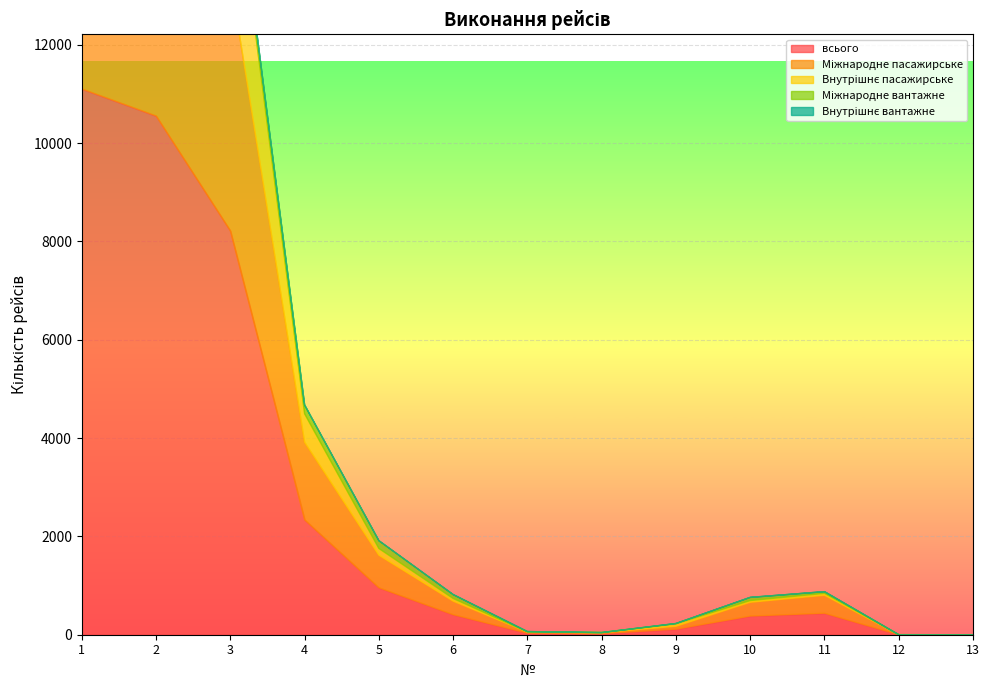

What is the sum of all Міжнародне вантажне values?

1618